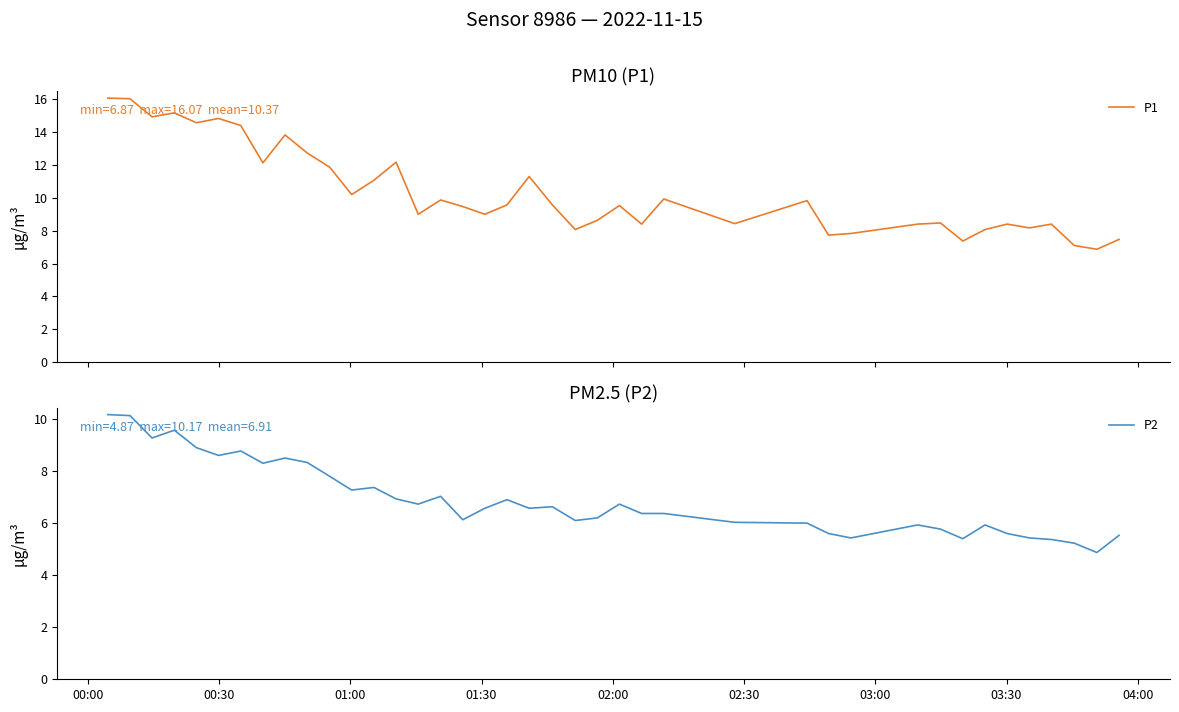

List the series in order of their overall mean, lowest first.

P2, P1